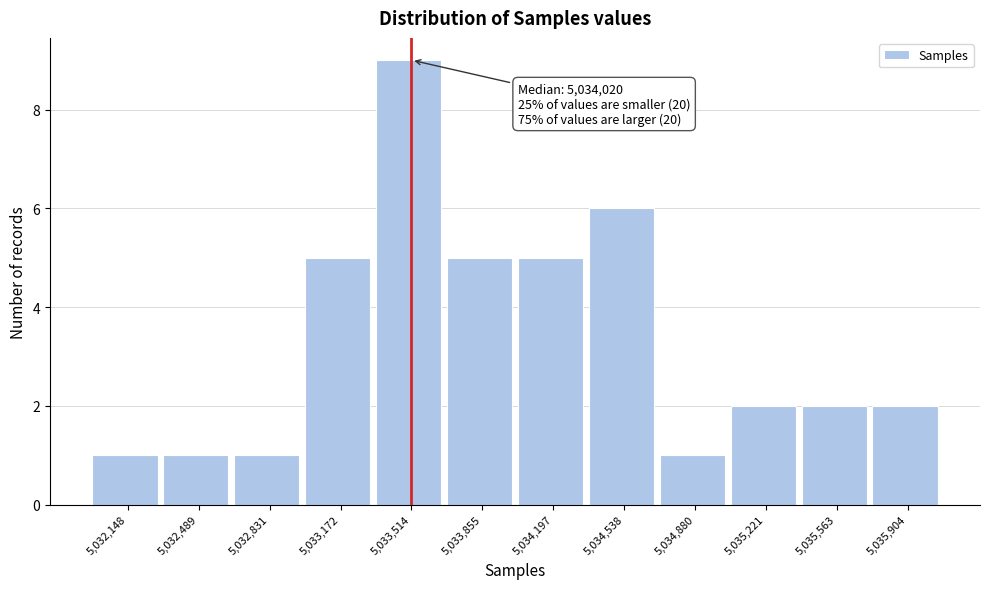

Reading right to left, what are all the values shown in this chart?

5,035,904=2	5,035,563=2	5,035,221=2	5,034,880=1	5,034,538=6	5,034,197=5	5,033,855=5	5,033,514=9	5,033,172=5	5,032,831=1	5,032,489=1	5,032,148=1